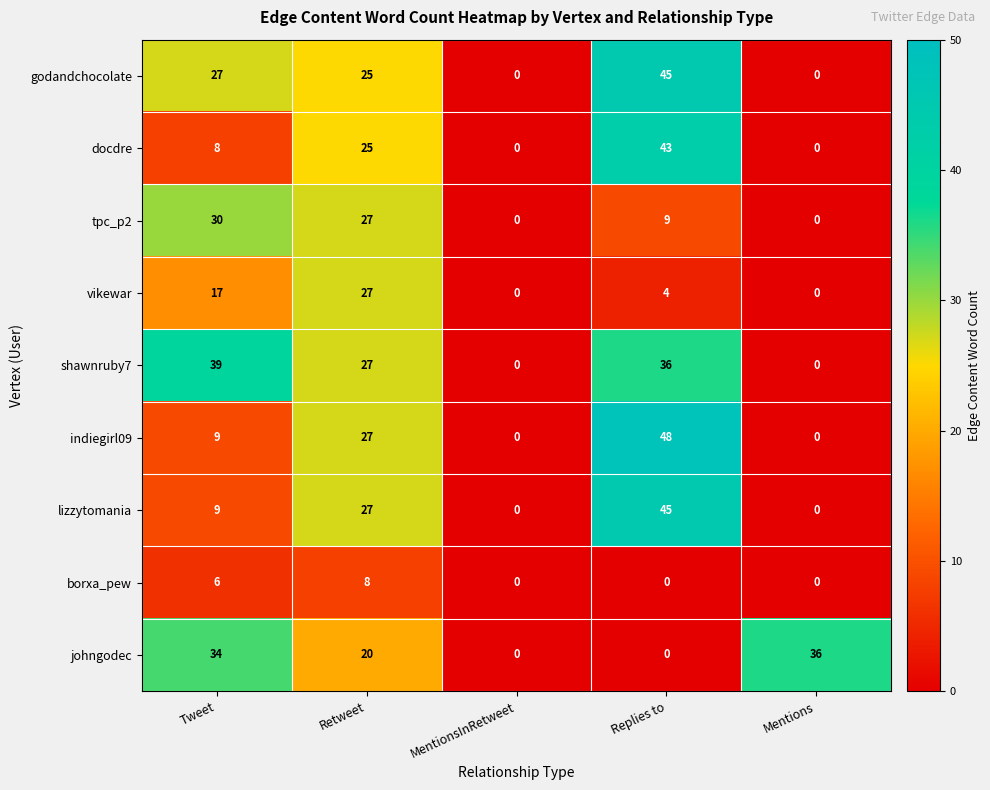

At which label does johngodec first exceed 20?

Tweet